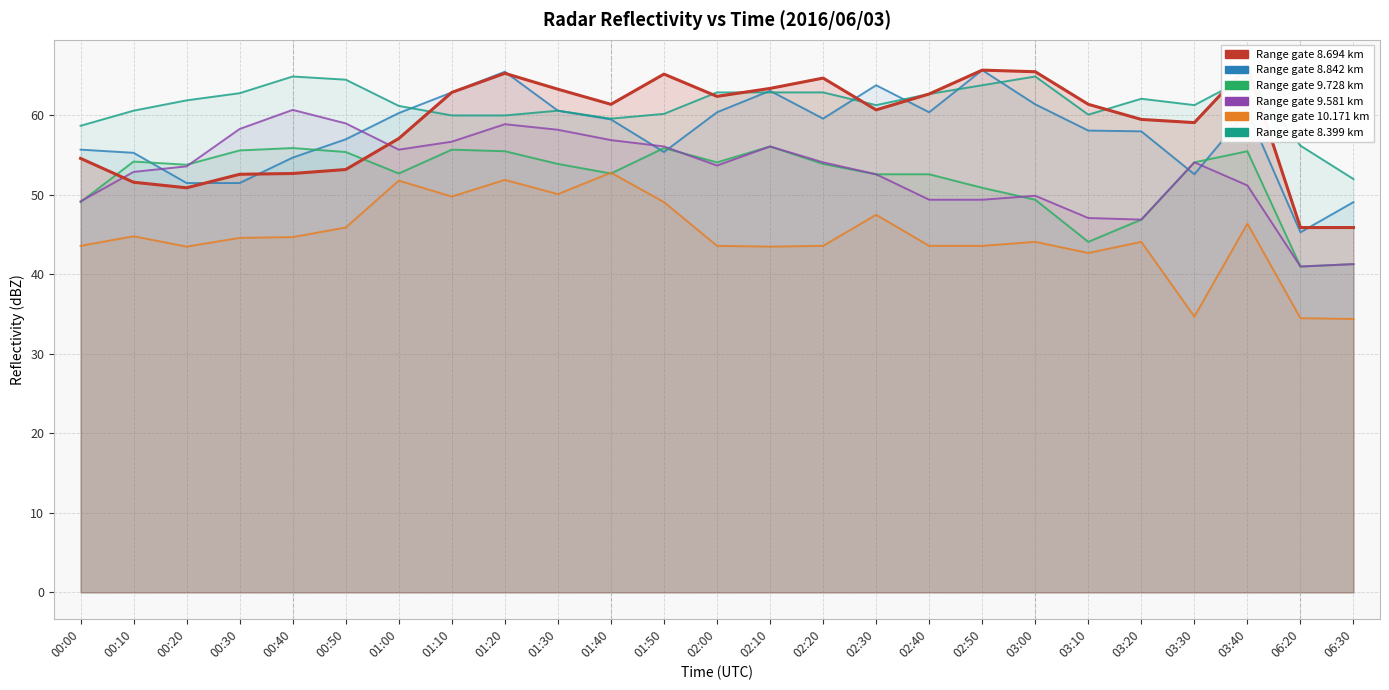

What is the difference between the second highest and minimum values in the 10.171 series?

17.5